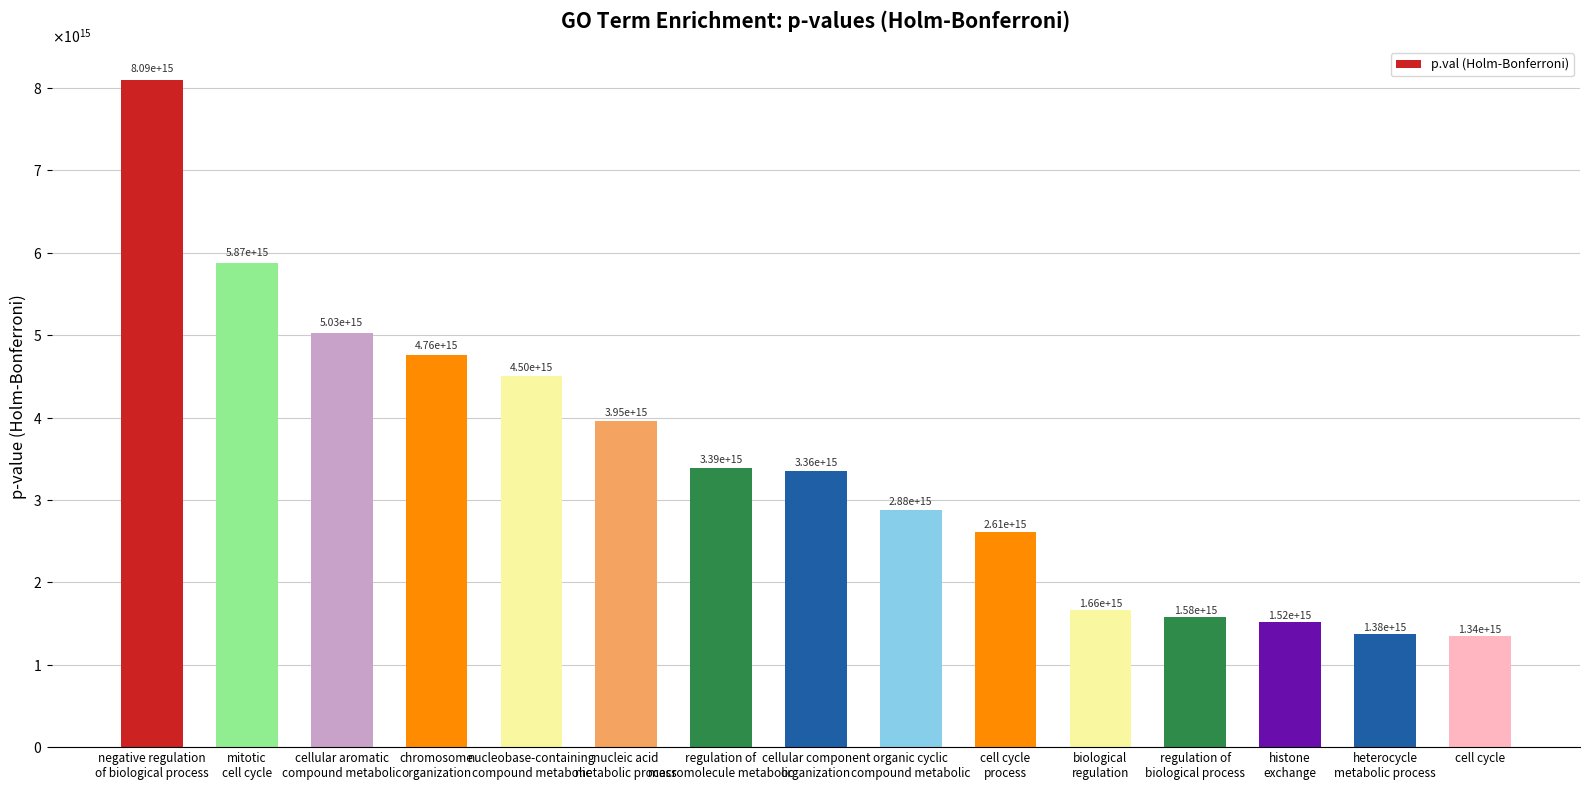

The chart shows a value of 8094498892594327.0 at negative regulation
of biological process. True or false?

True